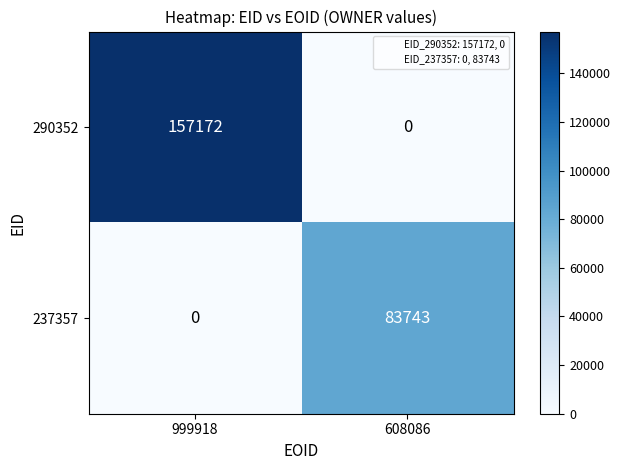

What is the total value across all series at 608086?

83743